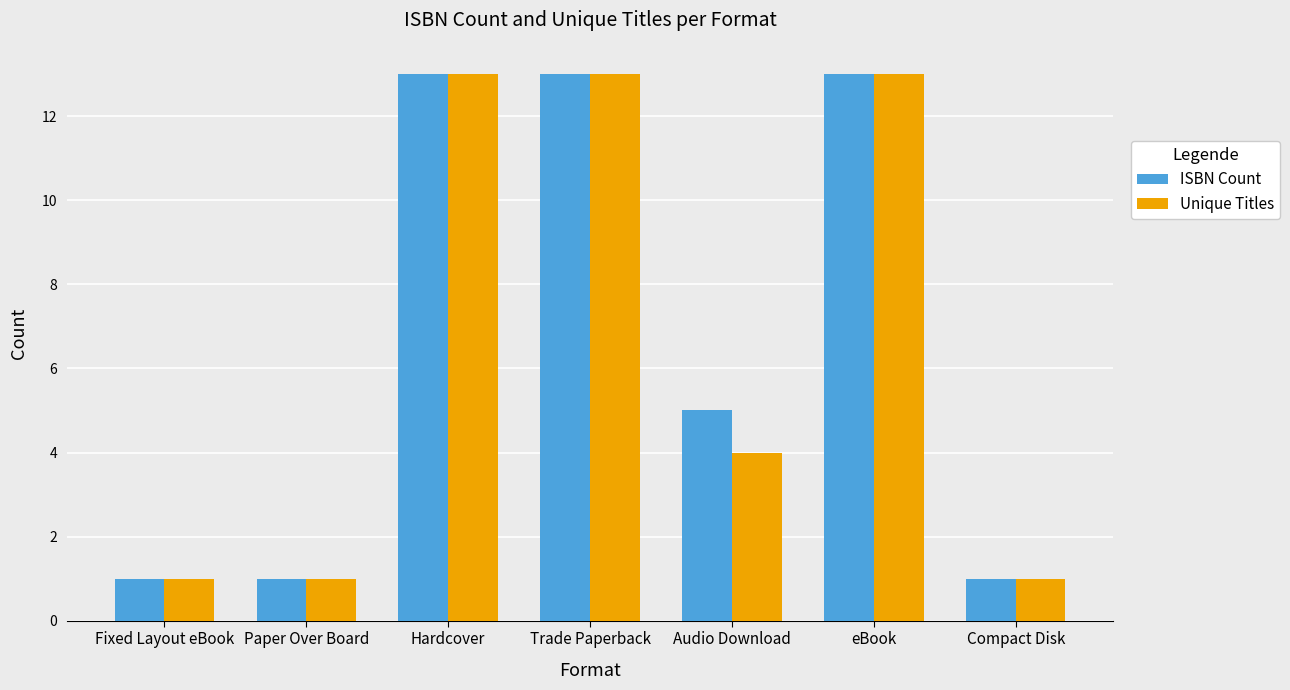

What position from the left is Compact Disk?

7